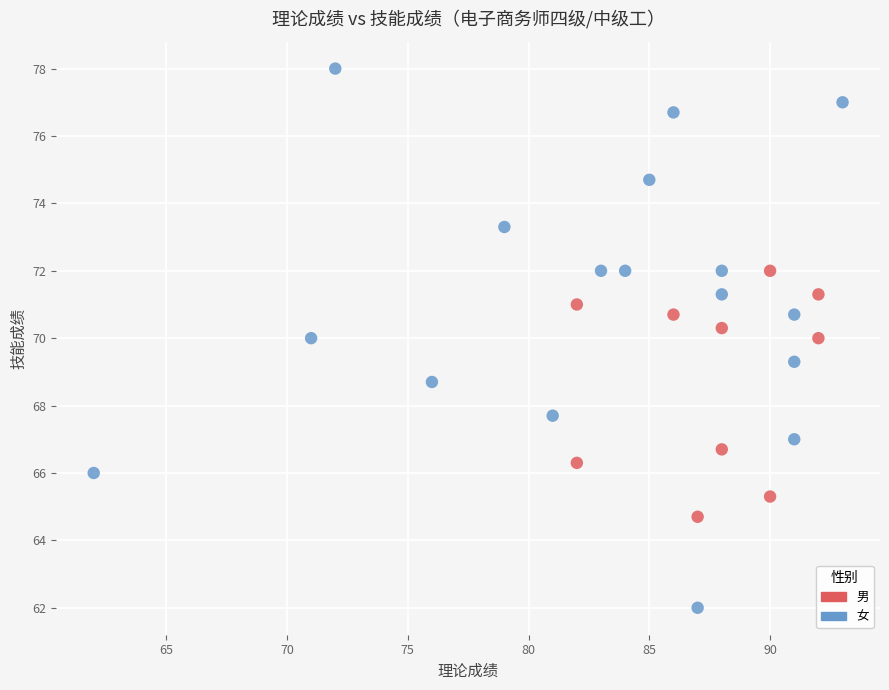

Which series reaches the maximum Y coordinate?

女